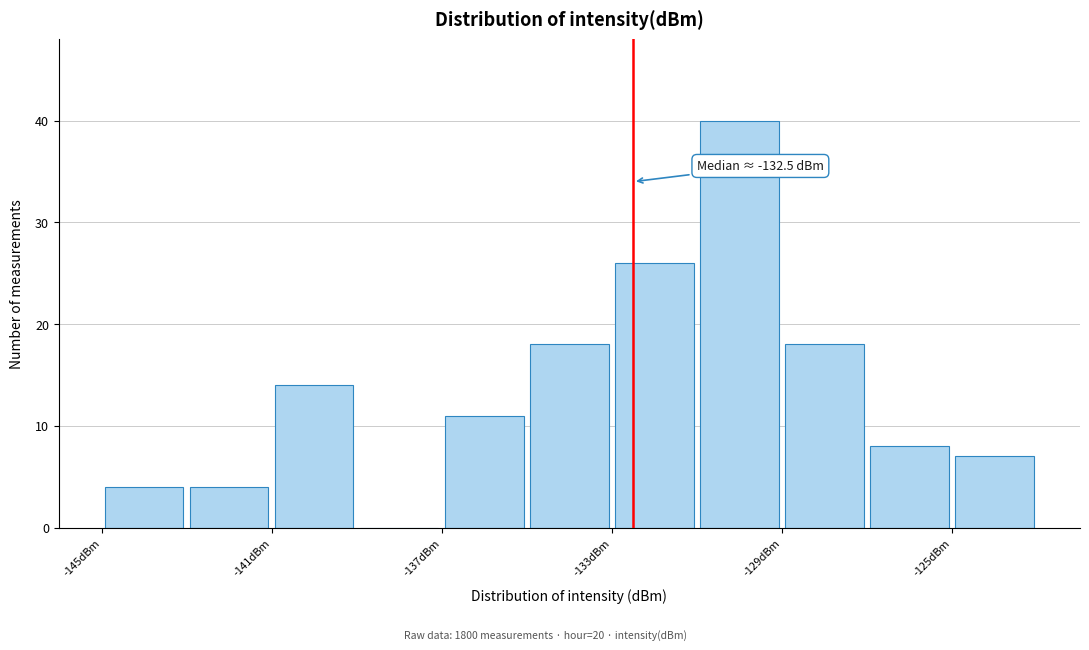

Which range on the x-axis has the tallest bar?

-131 to -129